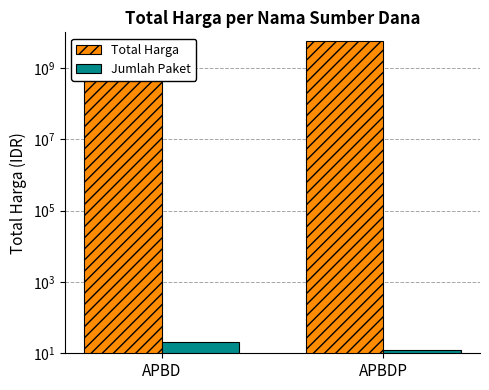

Does the chart contain any negative values?

No